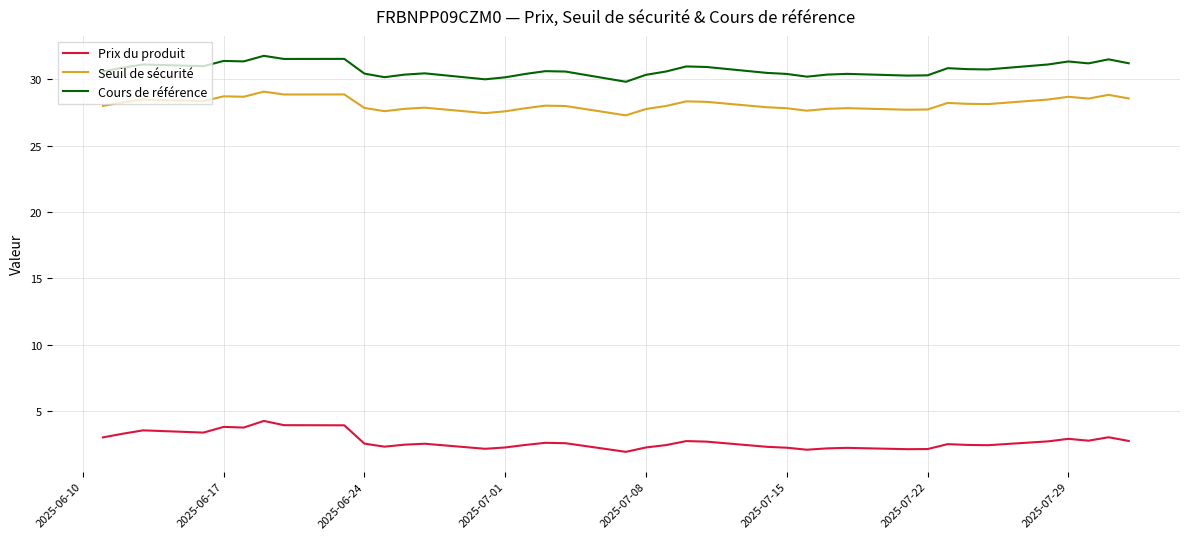

List the series in order of their peak value, lowest first.

Prix du produit, Seuil de sécurité, Cours de référence